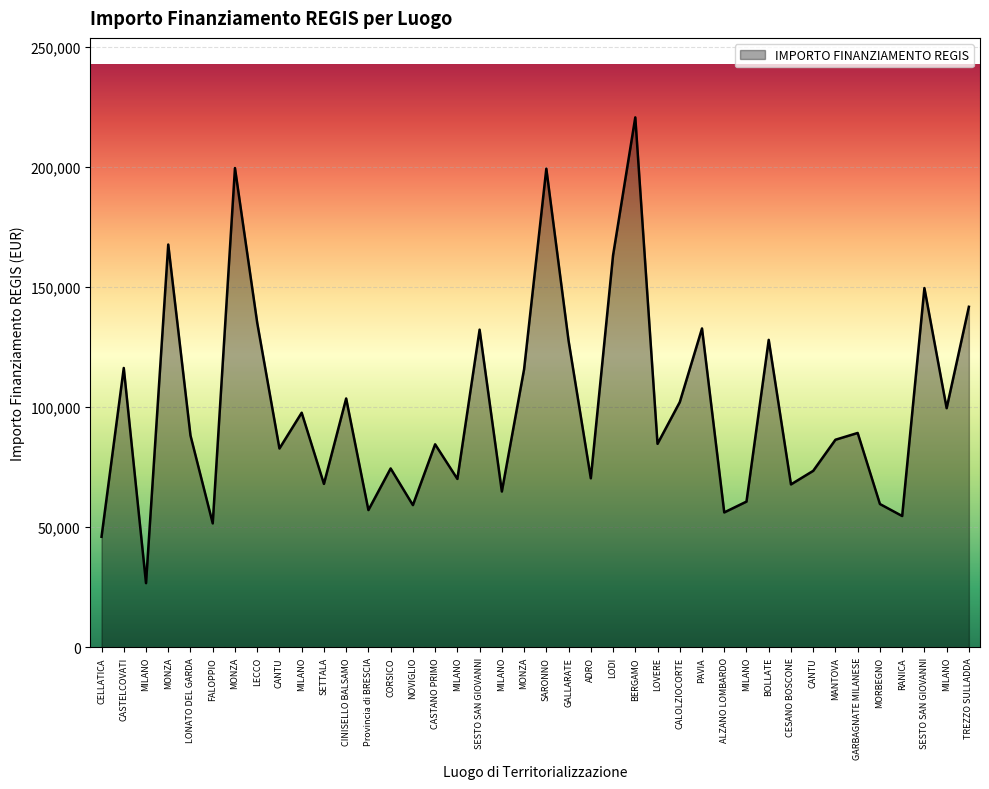

Rank the categories by value from highest to lowest.

BERGAMO, MONZA, SARONNO, MONZA, LODI, SESTO SAN GIOVANNI, TREZZO SULLADDA, LECCO, PAVIA, SESTO SAN GIOVANNI, BOLLATE, GALLARATE, CASTELCOVATI, MONZA, CINISELLO BALSAMO, CALOLZIOCORTE, MILANO, MILANO, GARBAGNATE MILANESE, LONATO DEL GARDA, MANTOVA, LOVERE, CASTANO PRIMO, CANTU, CORSICO, CANTU, ADRO, MILANO, SETTALA, CESANO BOSCONE, MILANO, MILANO, MORBEGNO, NOVIGLIO, Provincia di BRESCIA, ALZANO LOMBARDO, RANICA, FALOPPIO, CELLATICA, MILANO